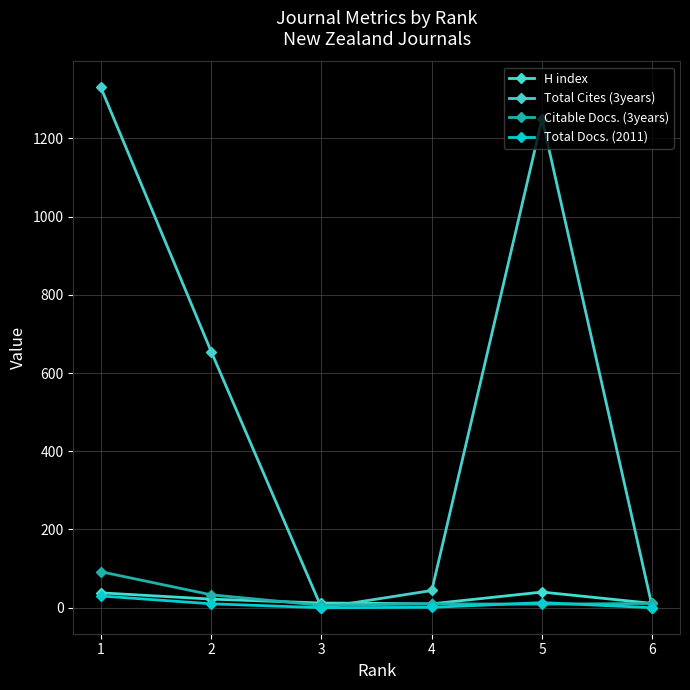

Which series has the widest spread of values?

Total Cites (3years)